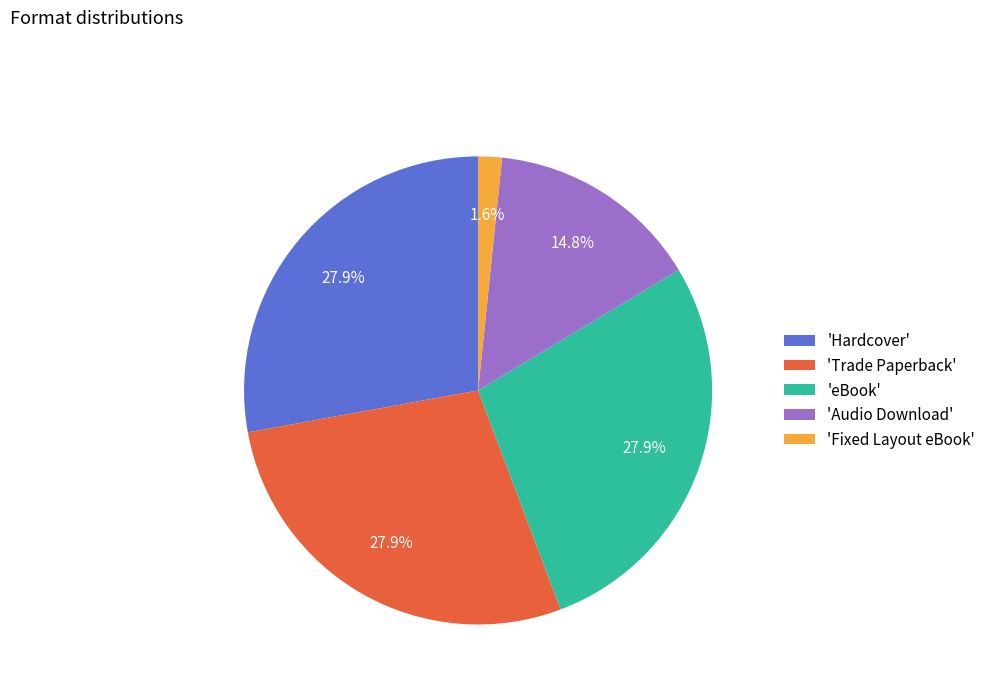

What is the smallest slice in the pie chart?

'Fixed Layout eBook'